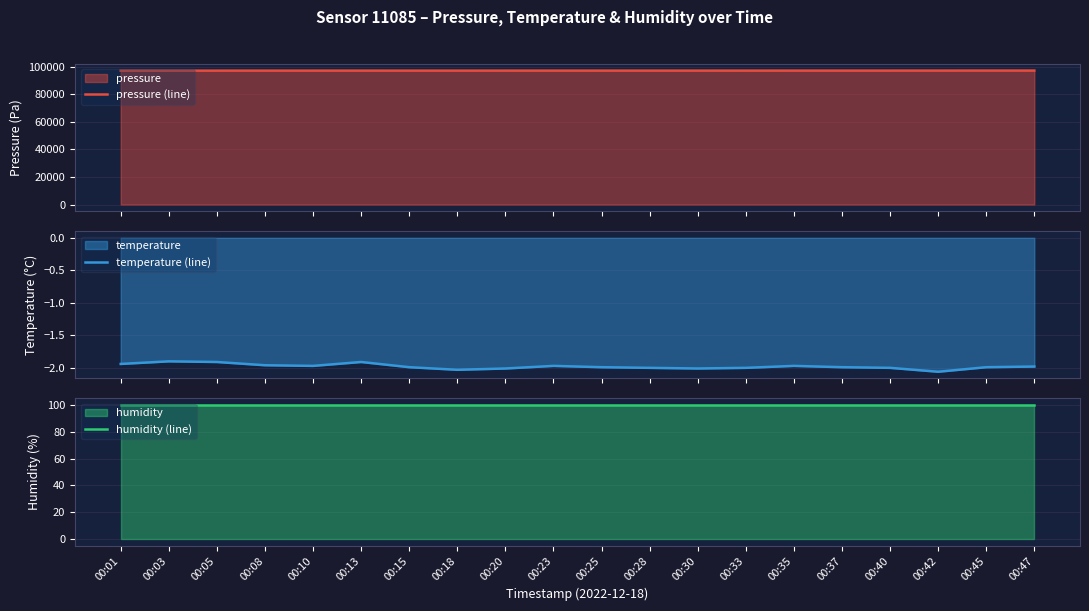

Does the chart have visible grid lines?

Yes